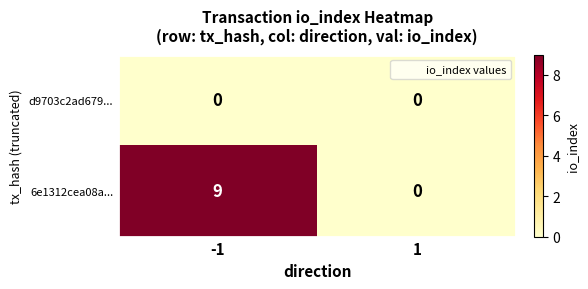

What is the difference between the 6e1312cea08a... values at -1 and 1?

9